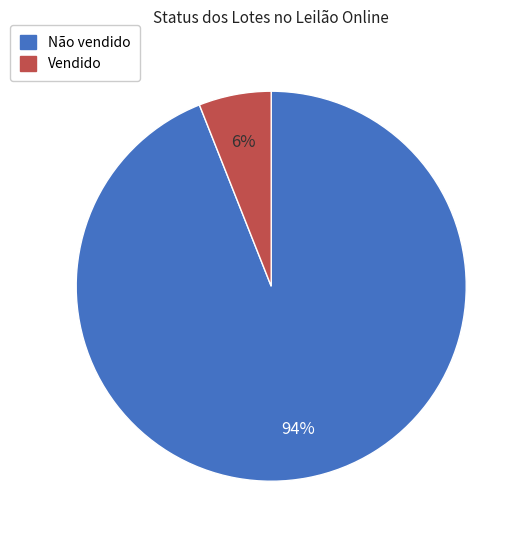

Does Vendido represent more than half of the total?

No